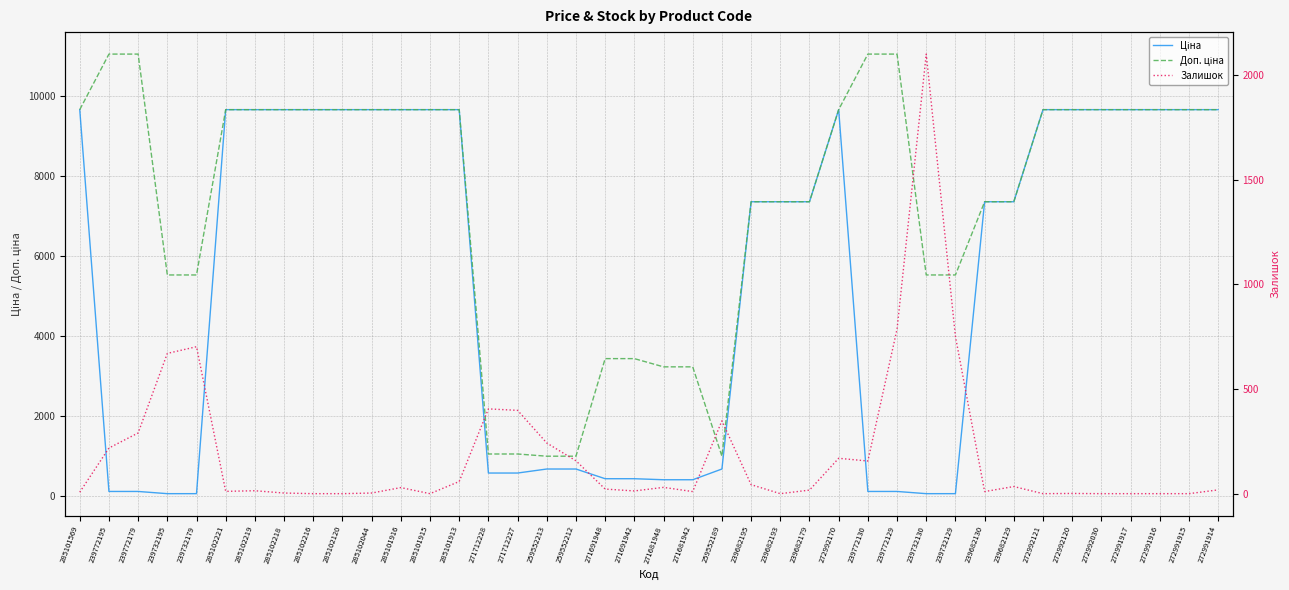

At 285102216, list the series in order from largest to smallest.

Ціна, Доп. ціна, Залишок